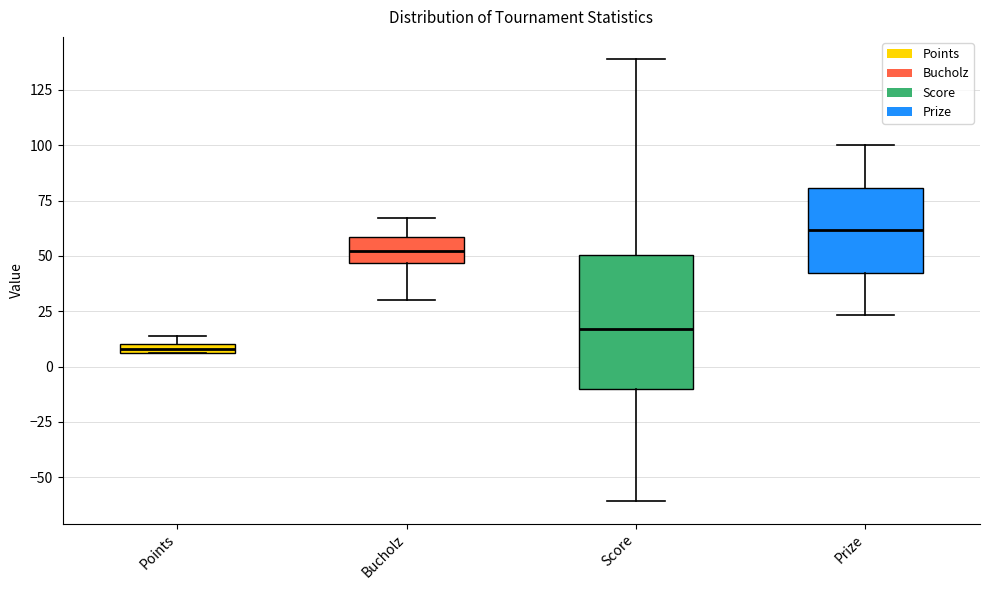

Which box's median line is the lowest?

Points